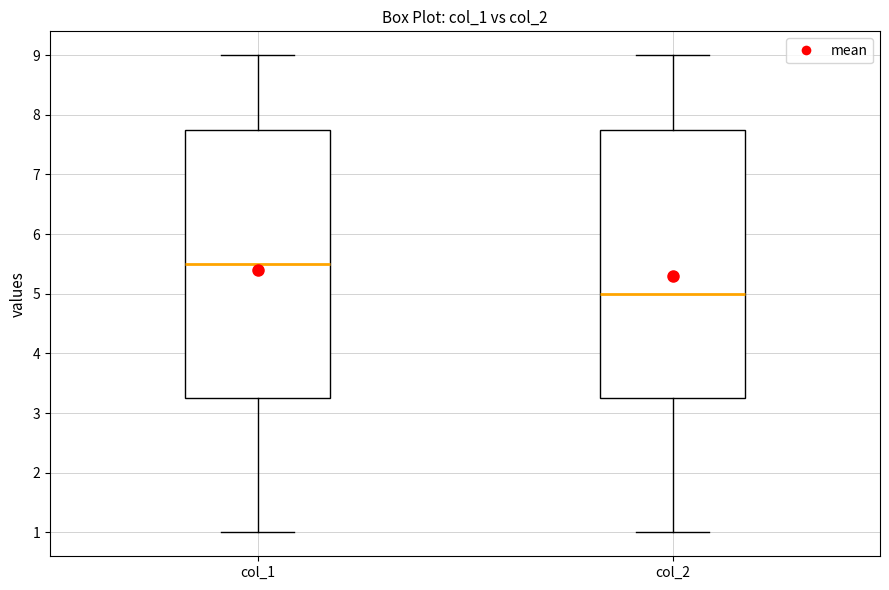

Which box's median line is the highest?

col_1